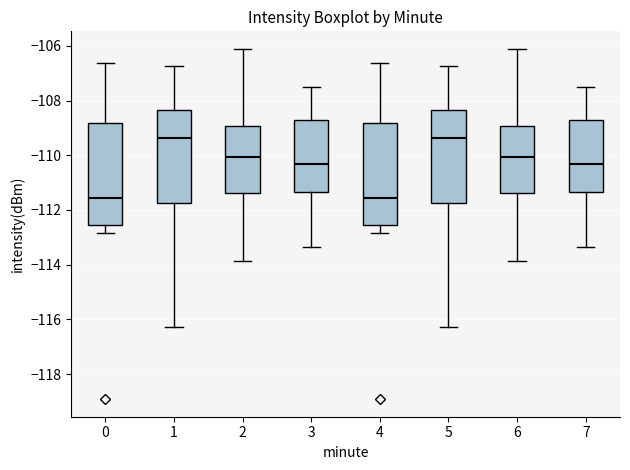

Where does the lower whisker of the box at x = 2 end on the y-axis? The values are not printed on the chart, so give them approximately, as read against the axis.

-113.8